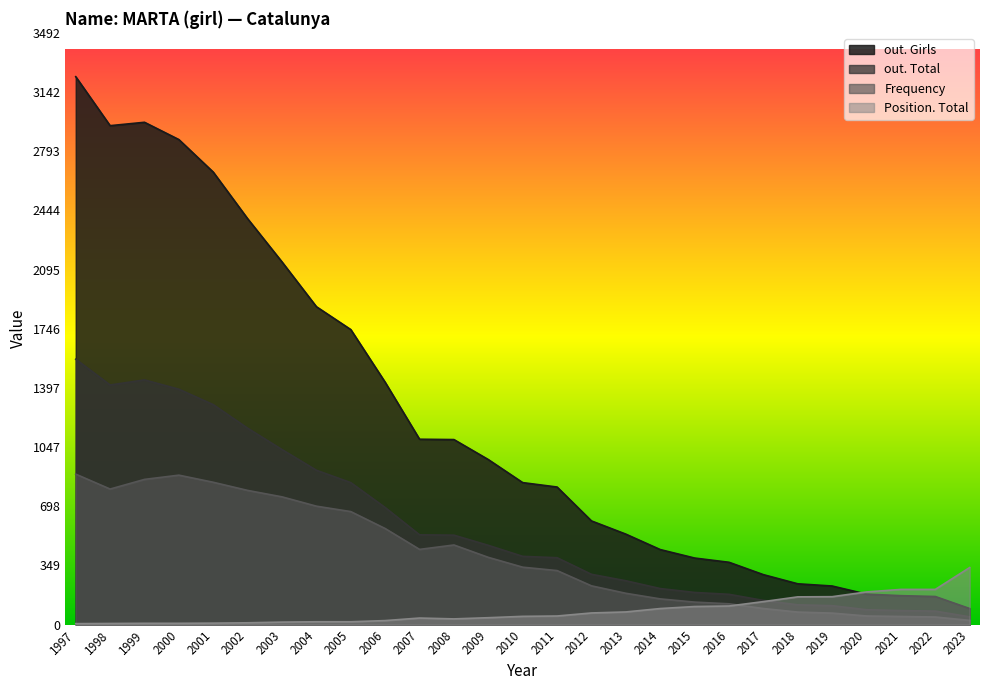

What is the difference between the maximum and second lowest values in the out. Girls series?

3067